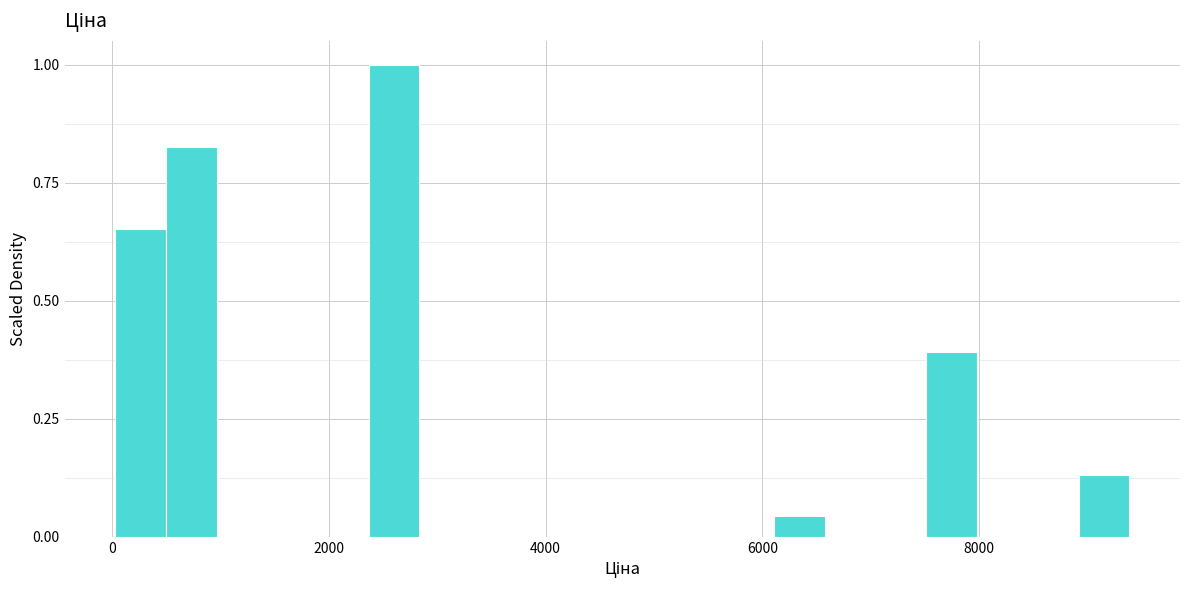

Around what value on the x-axis is the tallest bar? Give the approximate position of its centre, as read against the axis.

2600